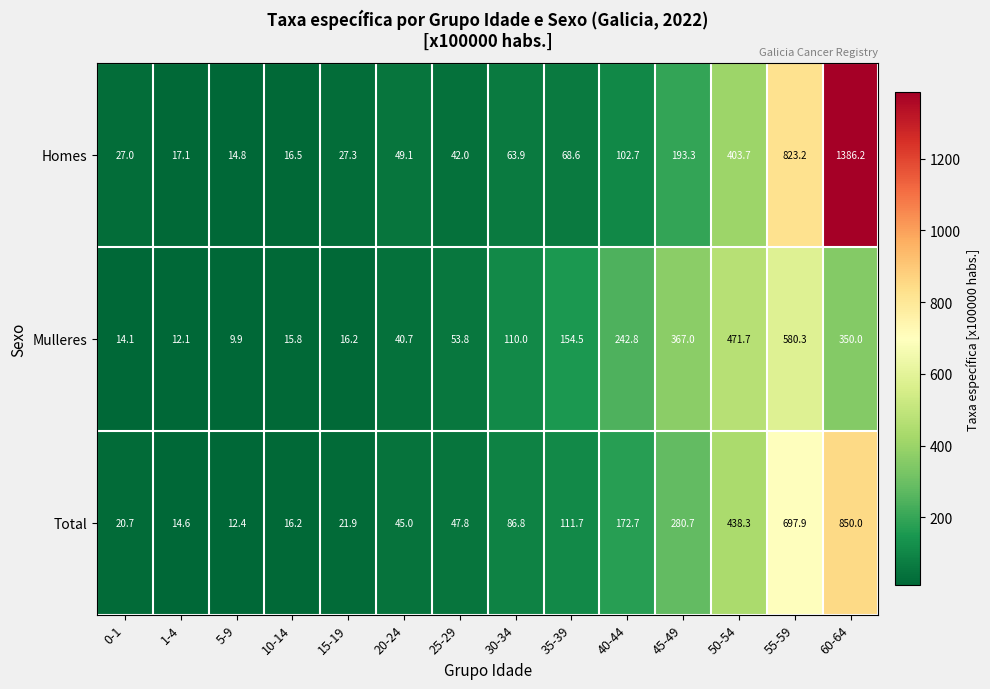

At which label does Homes first exceed 63?

30-34